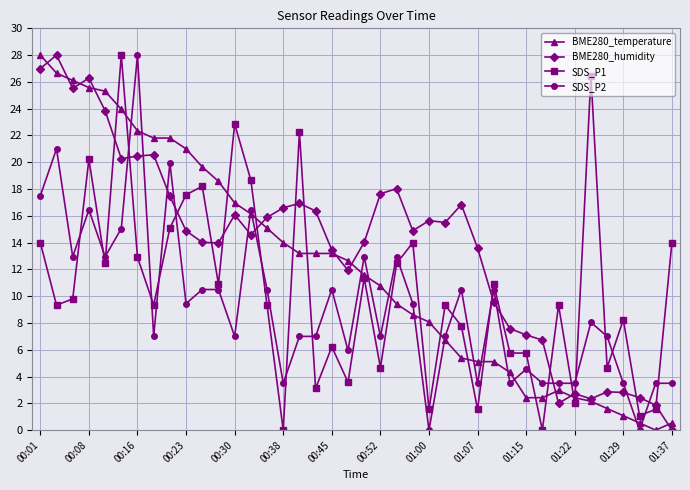

What is the value of the SDS_P2 point at the 10th from the left?

9.5